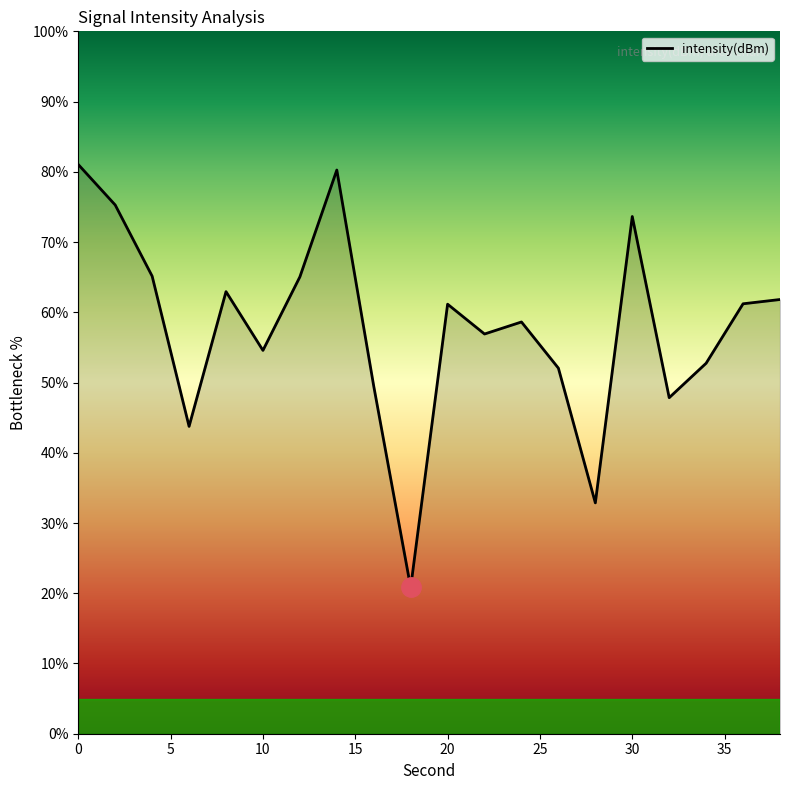

What is the difference between the maximum and minimum values?

60.2